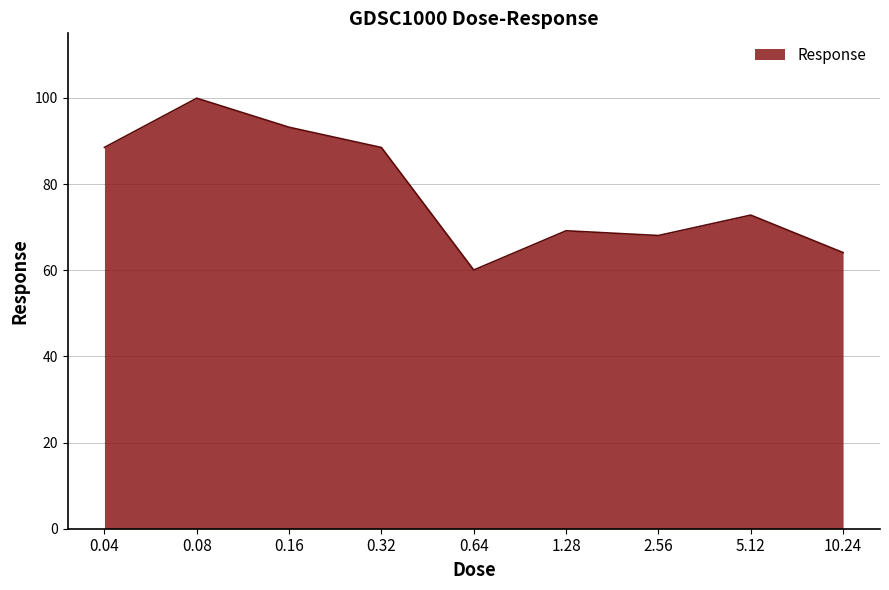

Does the chart have visible grid lines?

Yes